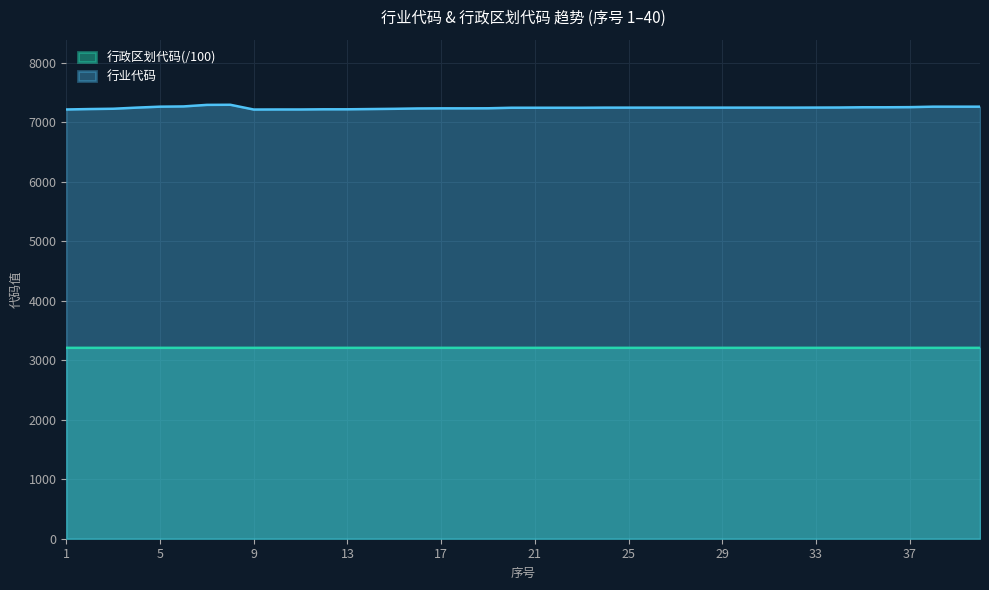

True or false: 行业代码 and 行政区划代码 cross at least once.

False